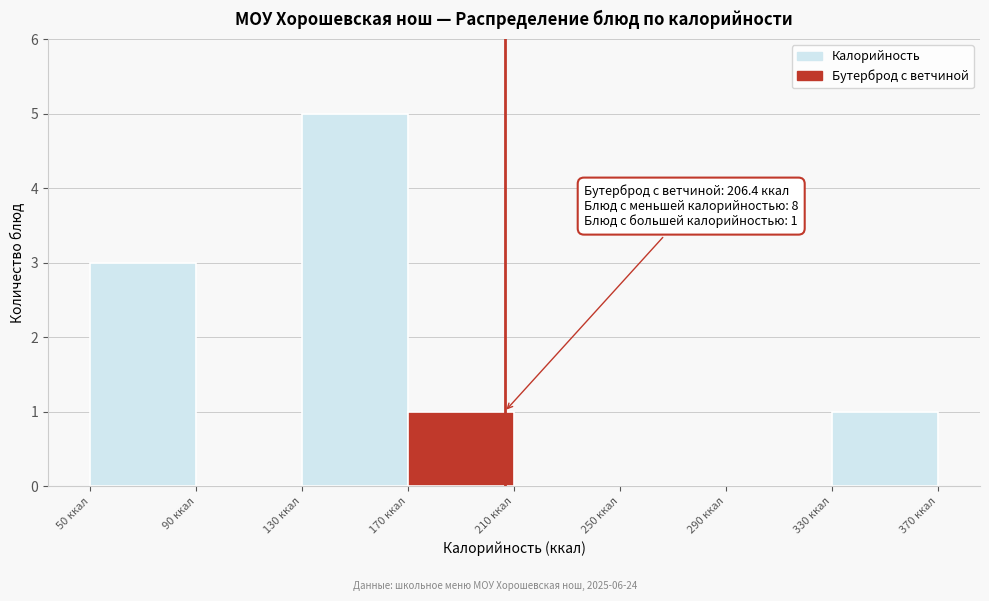

Over which range of the x-axis is the bar tallest?

130 to 170